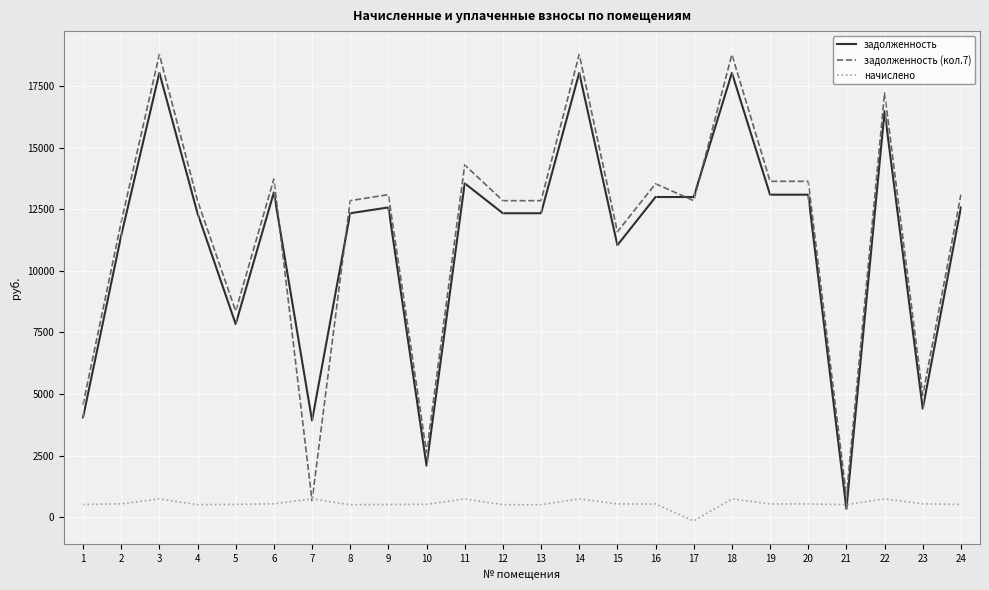

What are all the series names shown in the legend?

задолженность, задолженность (кол.7), начислено